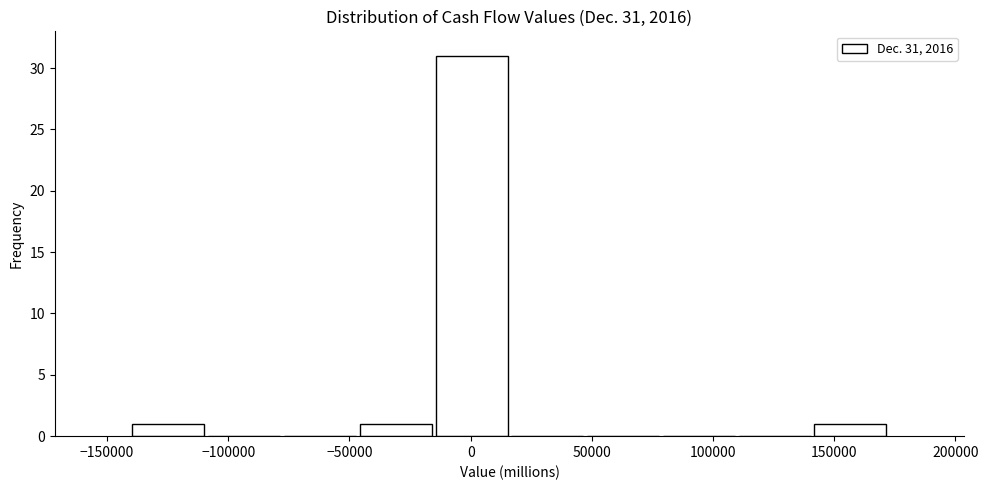

Over which range of the x-axis is the bar tallest?

-15000 to 15000